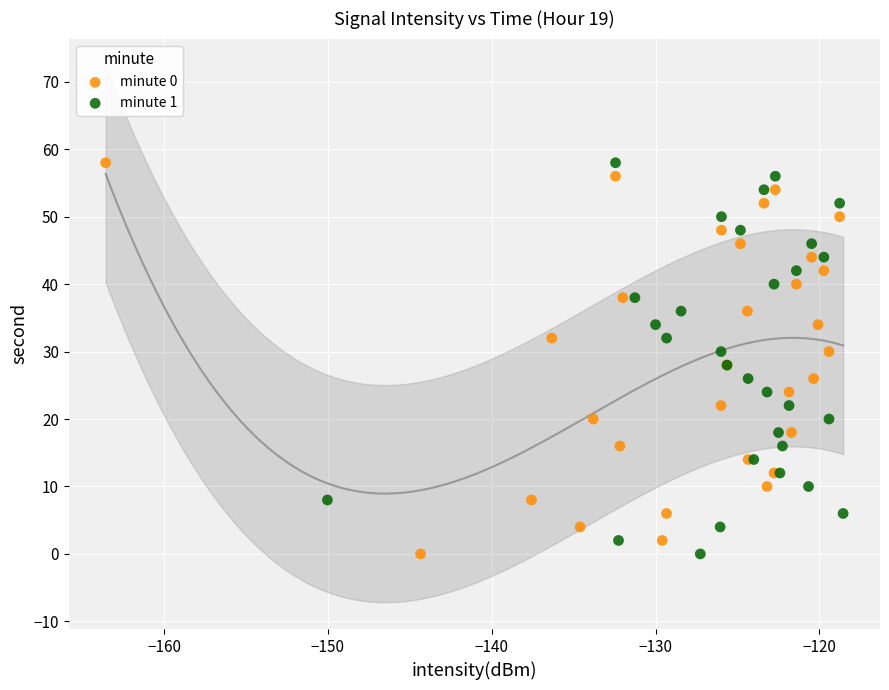

What are all the series names shown in the legend?

minute 0, minute 1